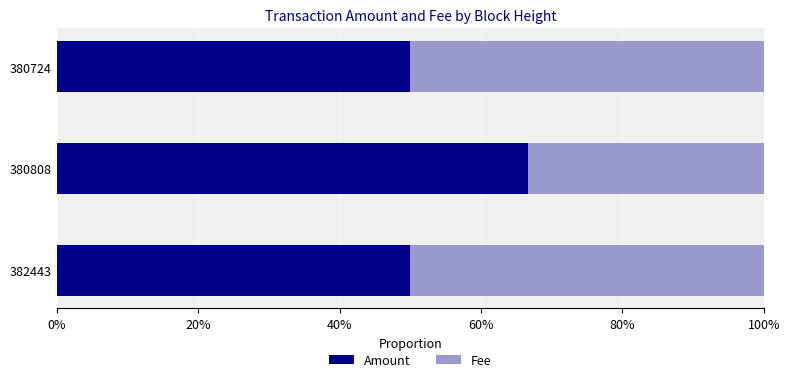

Read the Amount value at 382443.

50.0